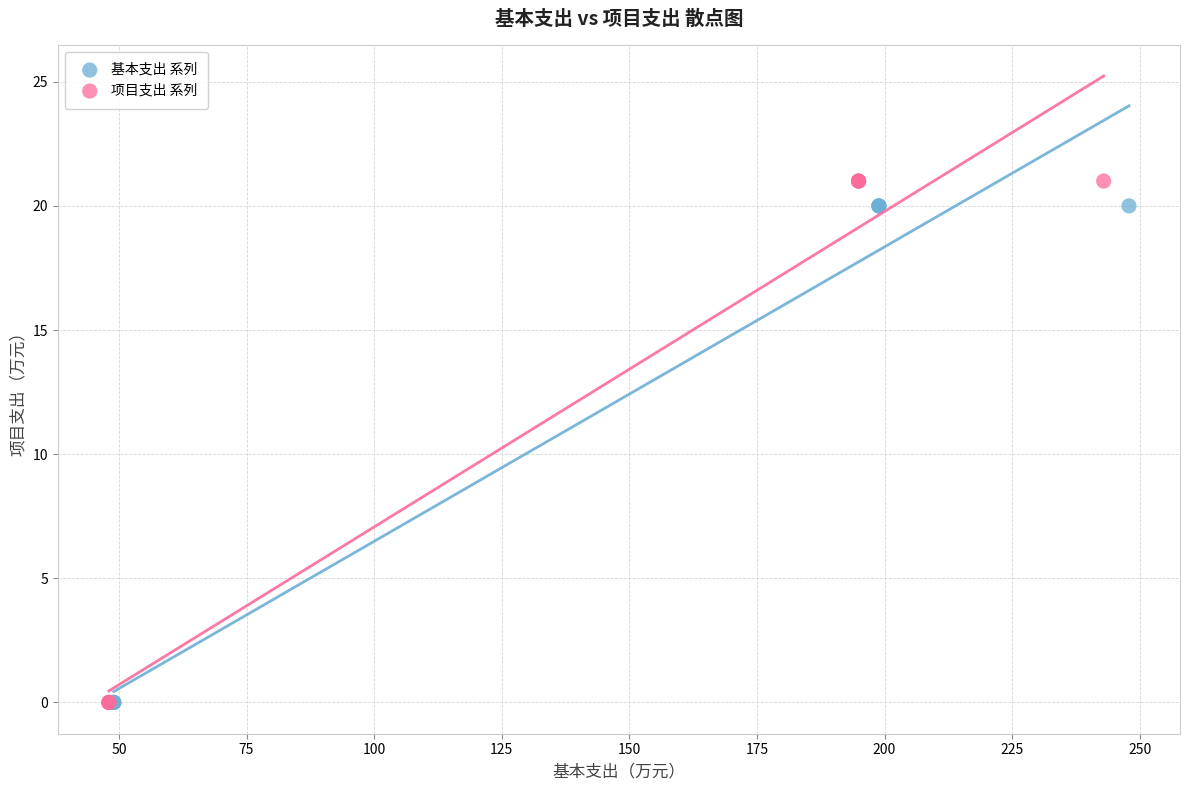

Which series has the largest Y range (max minus min)?

项目支出 系列